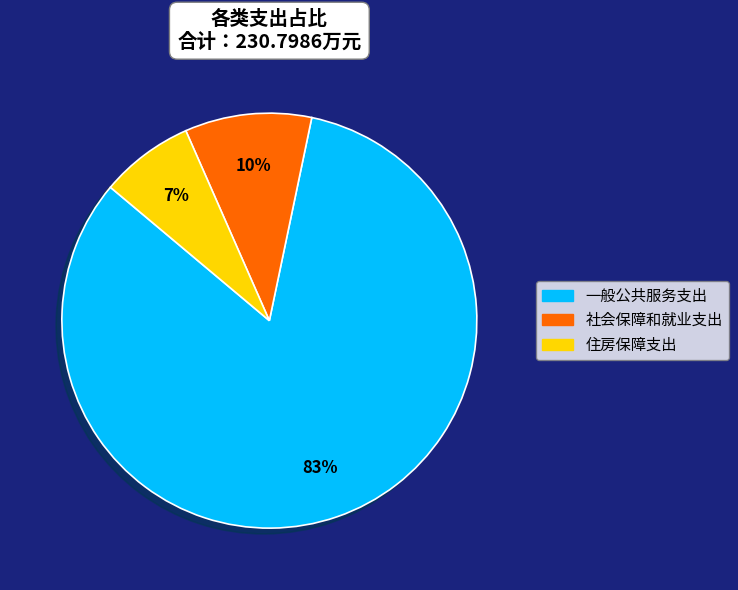

Which has a higher value, 社会保障和就业支出 or 一般公共服务支出?

一般公共服务支出